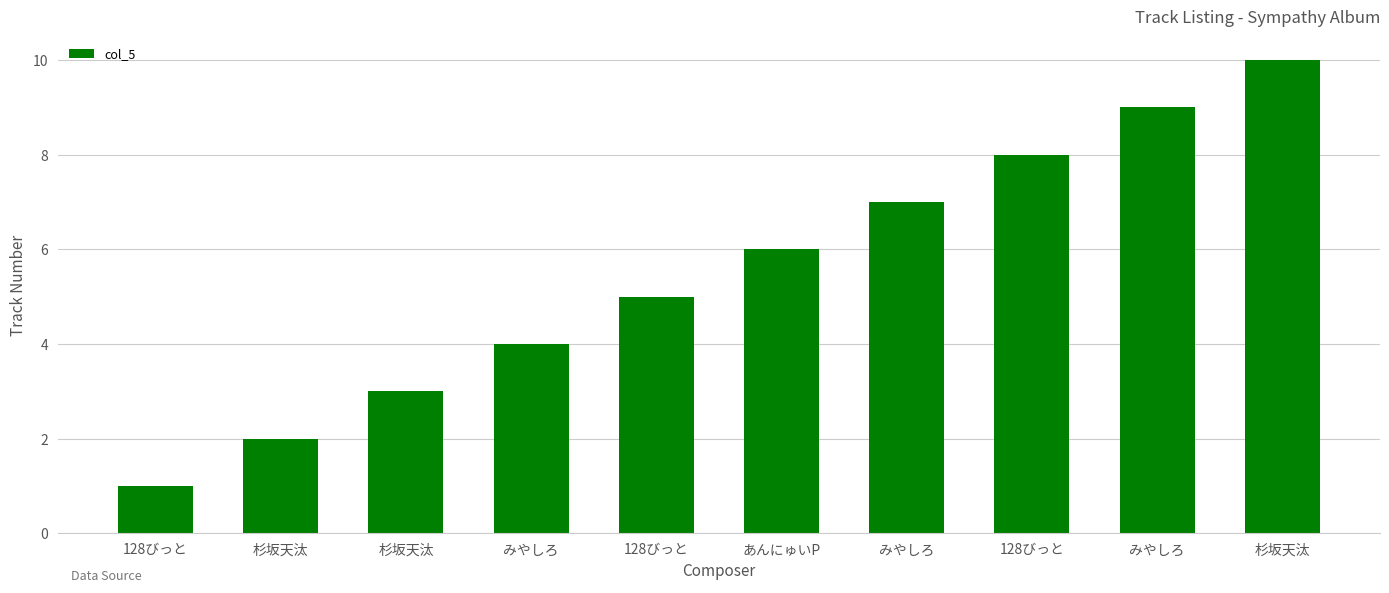

What is the approximate value at あんにゅいP?

6